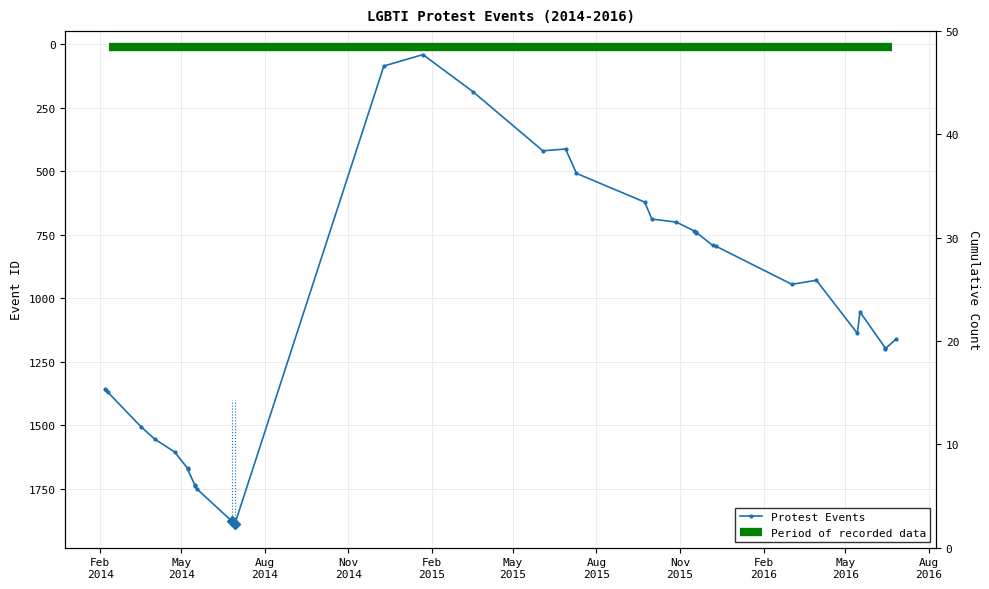

What position from the left is May
2015?

6